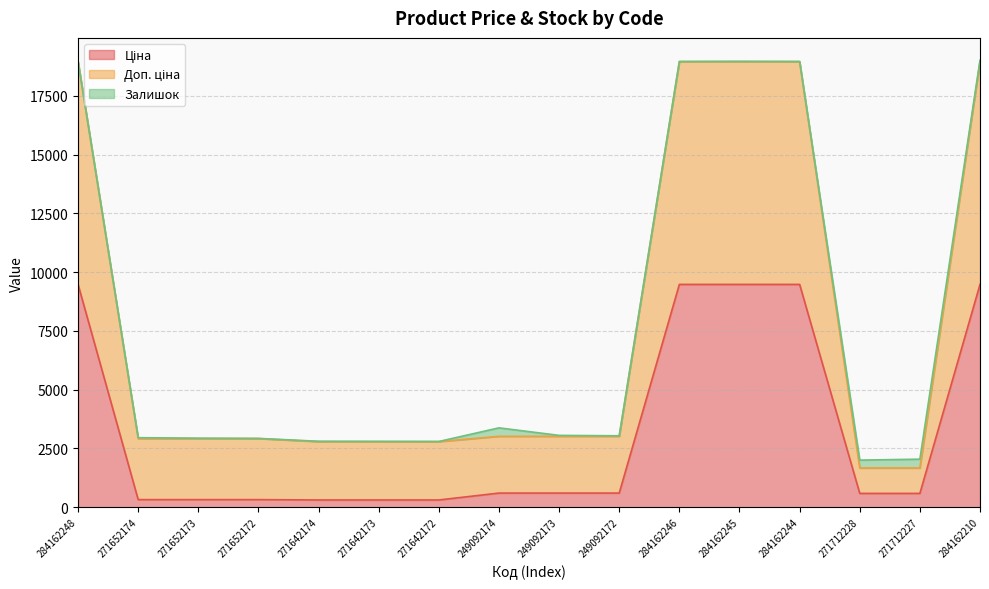

What value does the Ціна series have at 271652173?

324.8